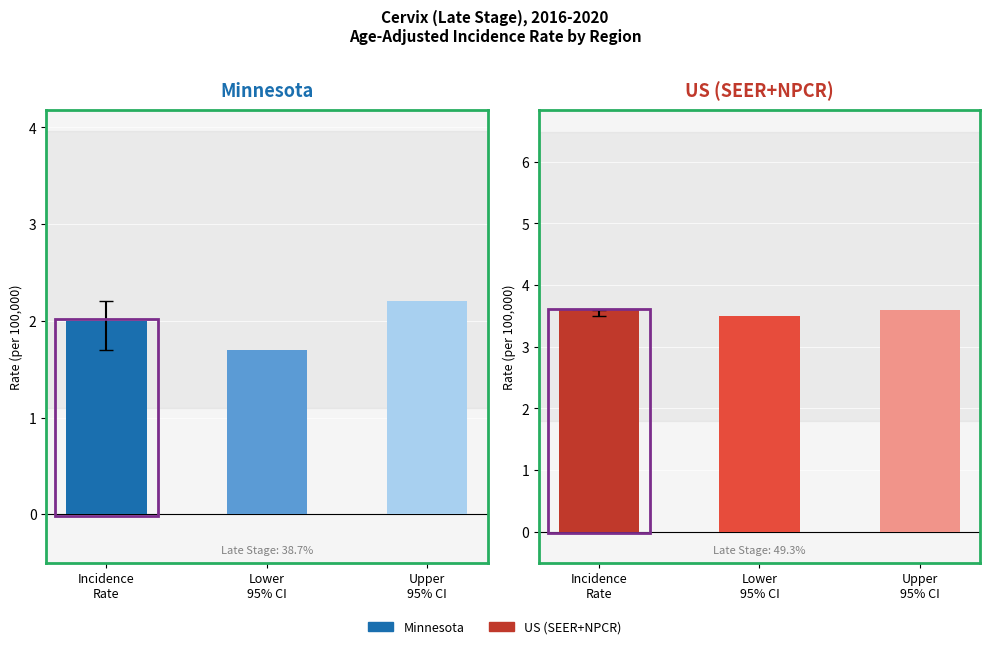

What is the sum of all US (SEER+NPCR) values?

10.7